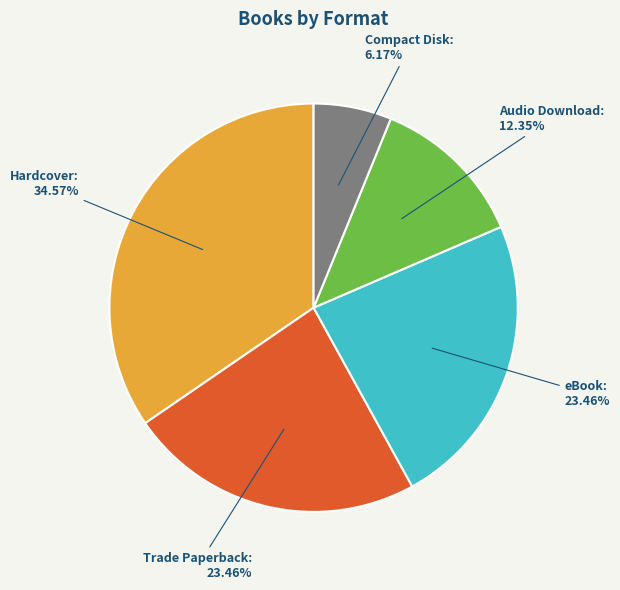

How much of the chart is everything except Compact Disk?

93.8%